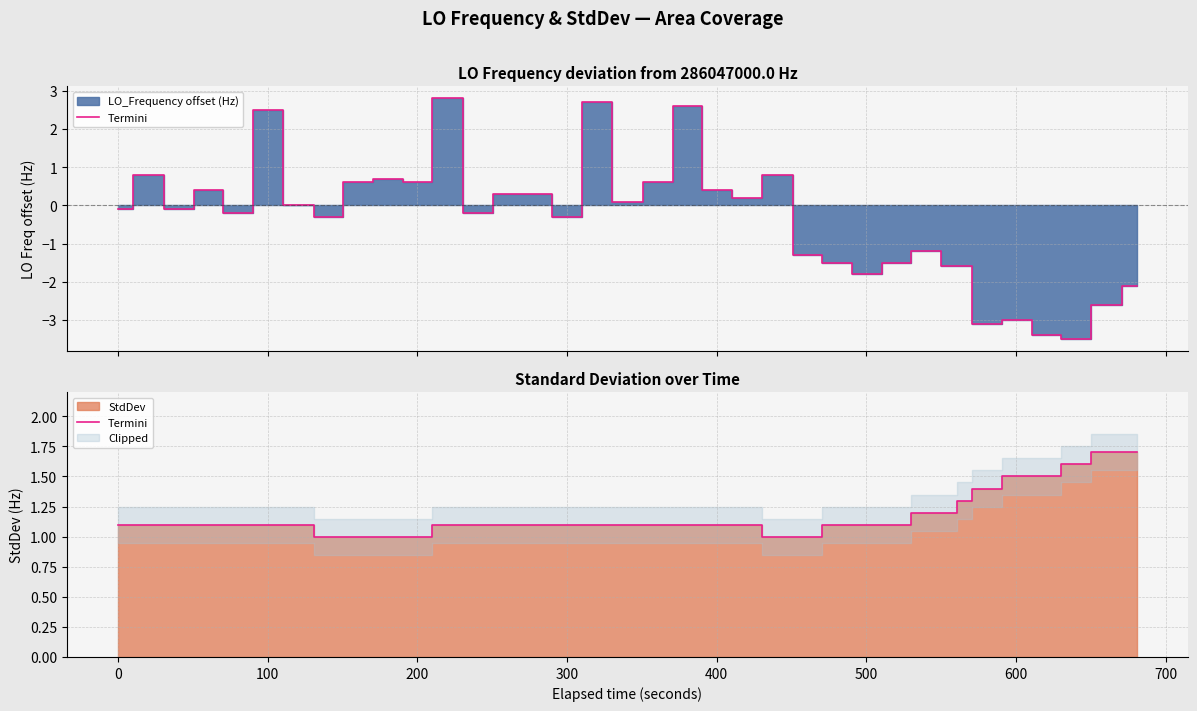

What is the maximum value shown in the chart?

1.7